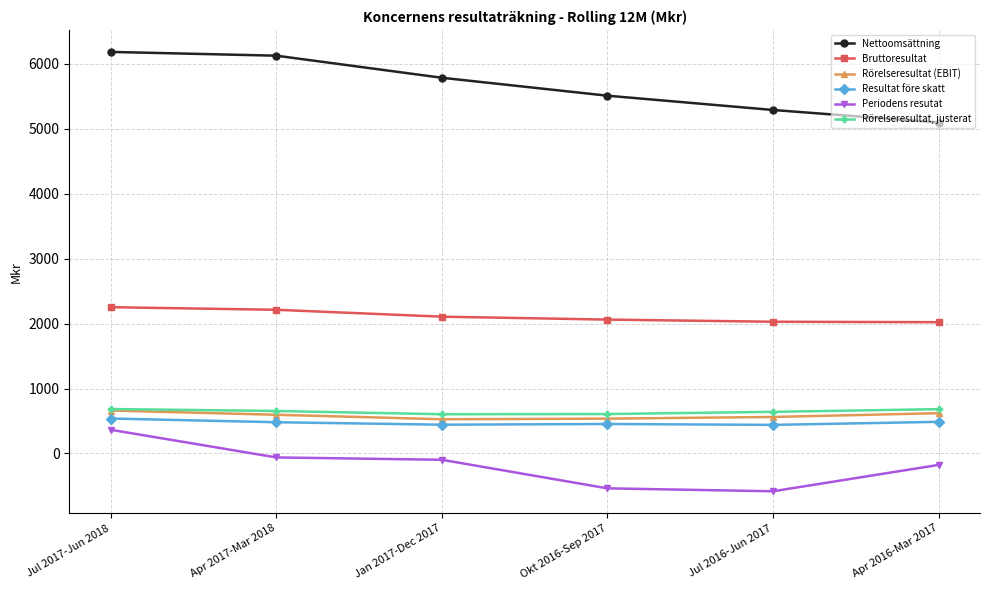

How many series are shown in this chart?

6